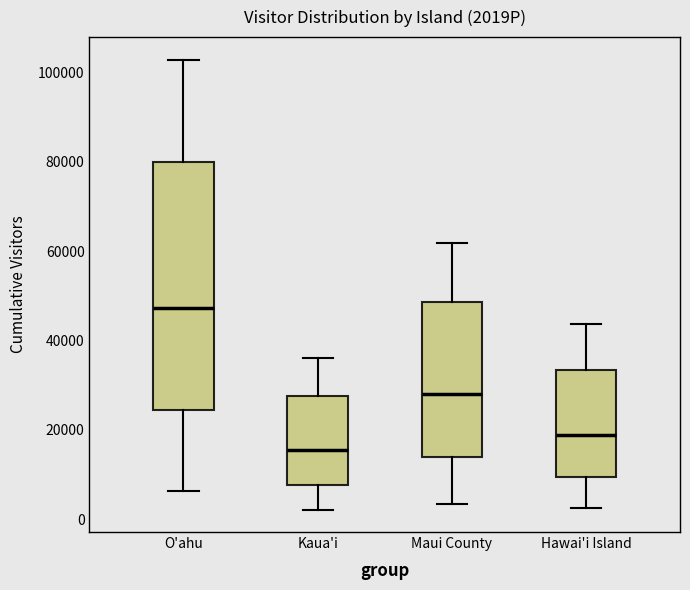

Reading left to right, read every box against the y-axis: the position of its median line, the range the box covers, and the ends of its whiskers. The values are not printed on the chart, so give them approximately, as read against the axis.

O'ahu: median 48000, box 24000 to 80000, whiskers 6000 to 102000
Kaua'i: median 16000, box 8000 to 28000, whiskers 2000 to 36000
Maui County: median 28000, box 14000 to 48000, whiskers 4000 to 62000
Hawai'i Island: median 18000, box 10000 to 34000, whiskers 2000 to 44000